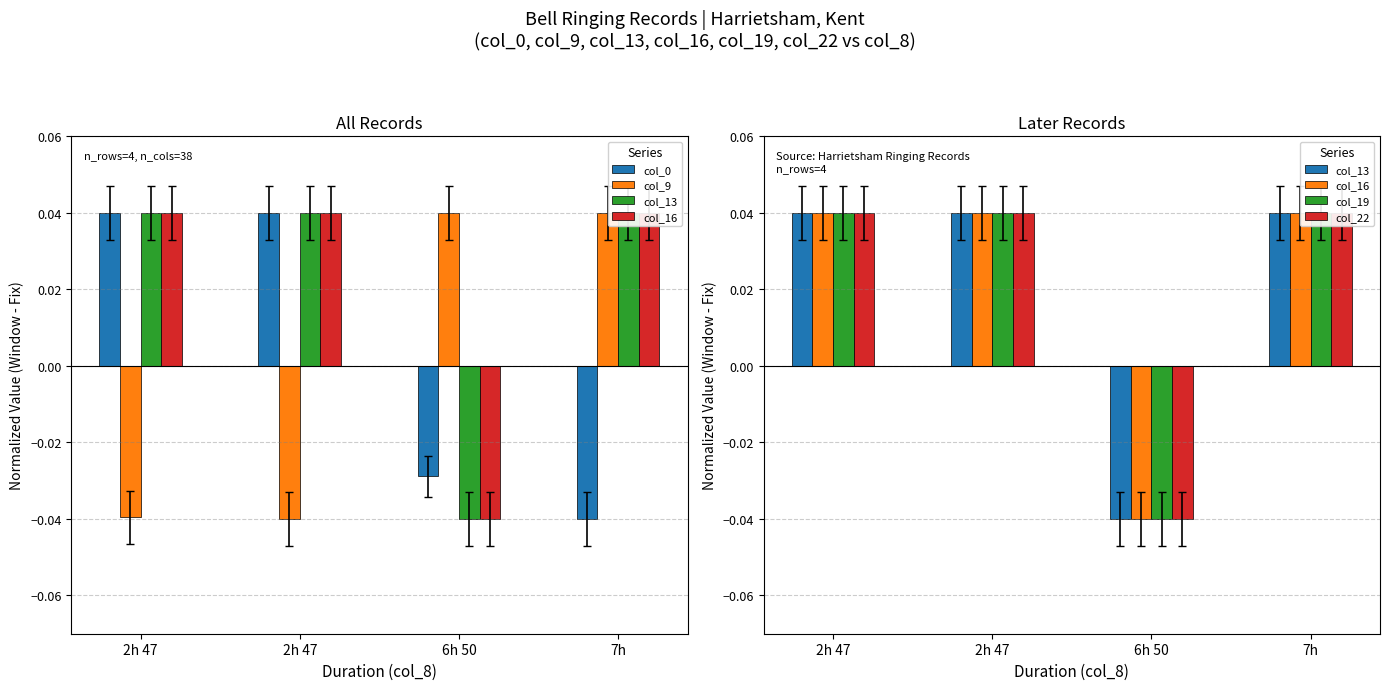

Reading right to left, transcribe all the data shown in this chart.

col_0: 7h=-0.0	6h 50=-0.0	2h 47=0.0	2h 47=0.0
col_9: 7h=0.0	6h 50=0.0	2h 47=-0.0	2h 47=-0.0
col_13: 7h=0.0	6h 50=-0.0	2h 47=0.0	2h 47=0.0
col_16: 7h=0.0	6h 50=-0.0	2h 47=0.0	2h 47=0.0
col_19: 7h=0.0	6h 50=-0.0	2h 47=0.0	2h 47=0.0
col_22: 7h=0.0	6h 50=-0.0	2h 47=0.0	2h 47=0.0